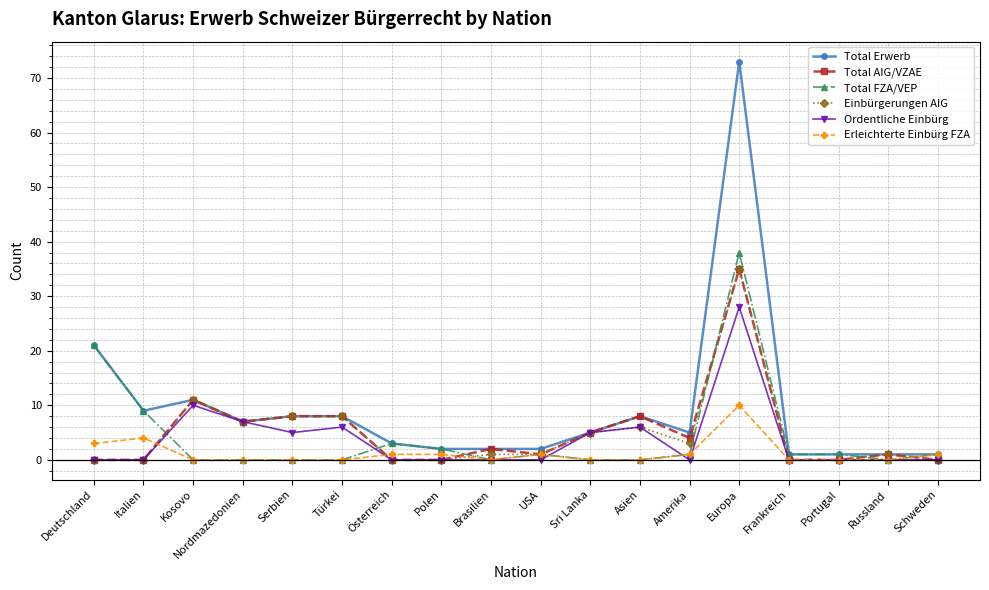

Which category has the highest value in the Total FZA/VEP series?

Europa